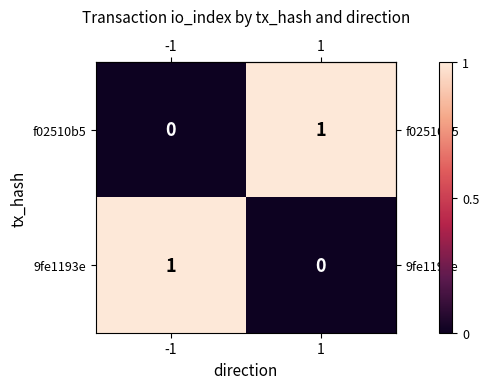

Rank the categories by 9fe1193e value from lowest to highest.

1, -1